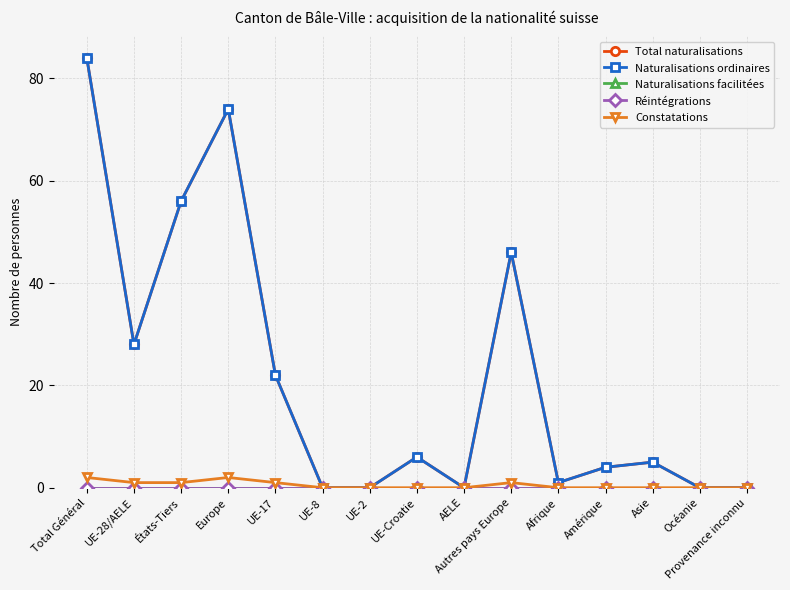

What position from the left is AELE?

9